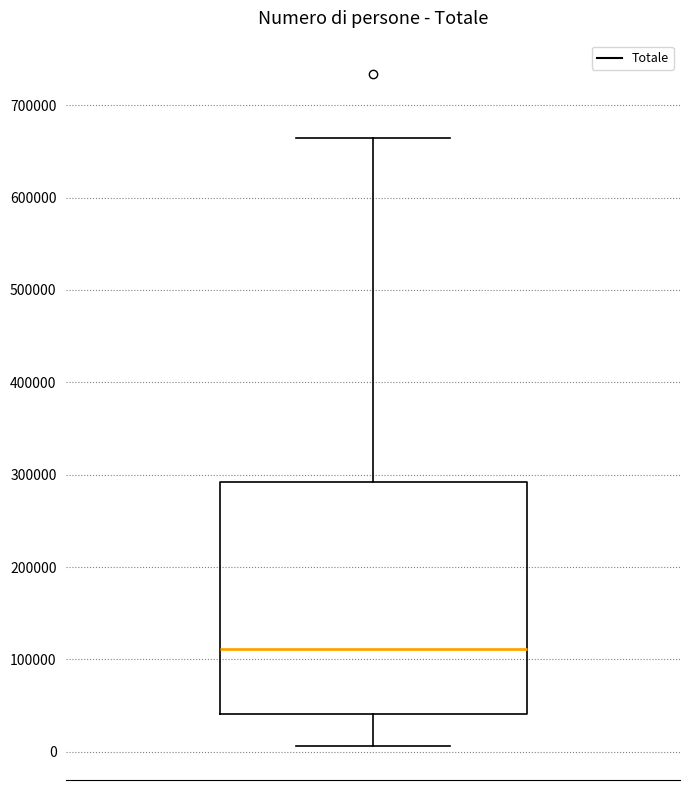

Read this box plot against the y-axis: the position of the median line, the range covered by the box, and the ends of both whiskers. The values are not printed on the chart, so give them approximately, as read against the axis.

median 110000, box 40000 to 290000, whiskers 10000 to 660000